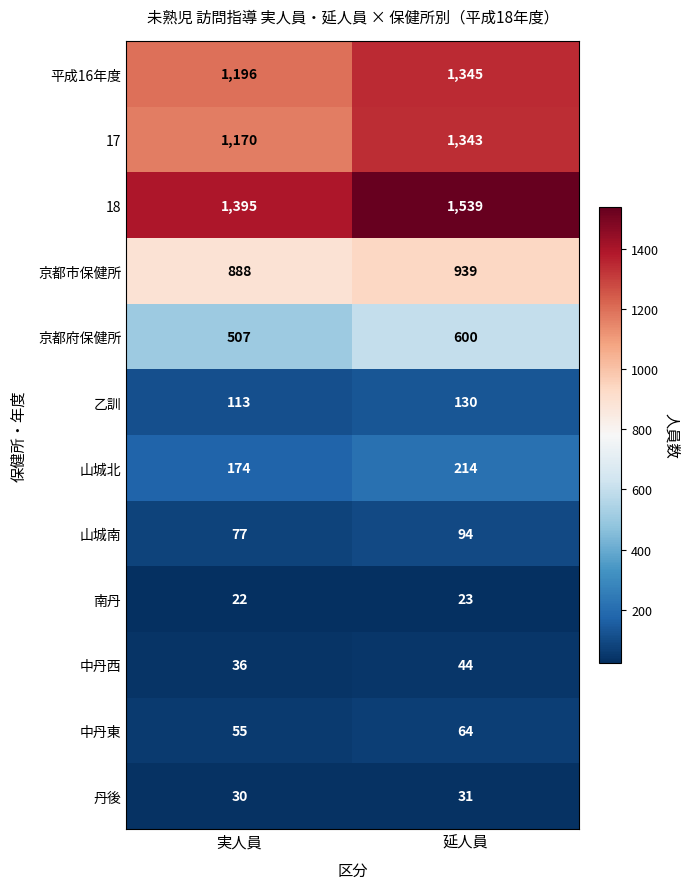

What is the total value across all series at 延人員?

6366